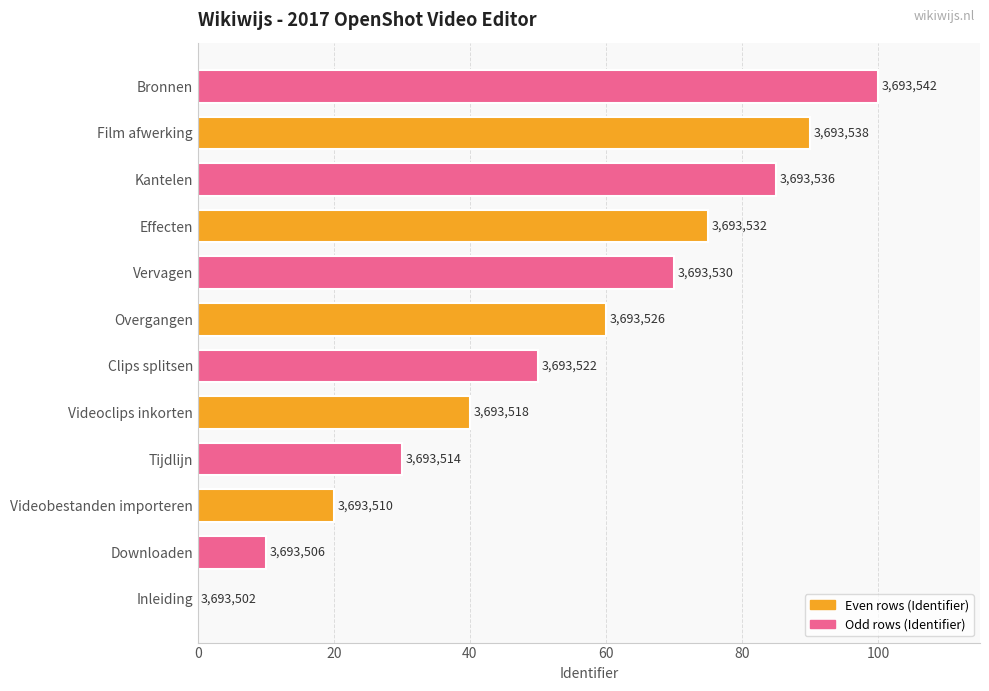

Are the bars horizontal?

Yes